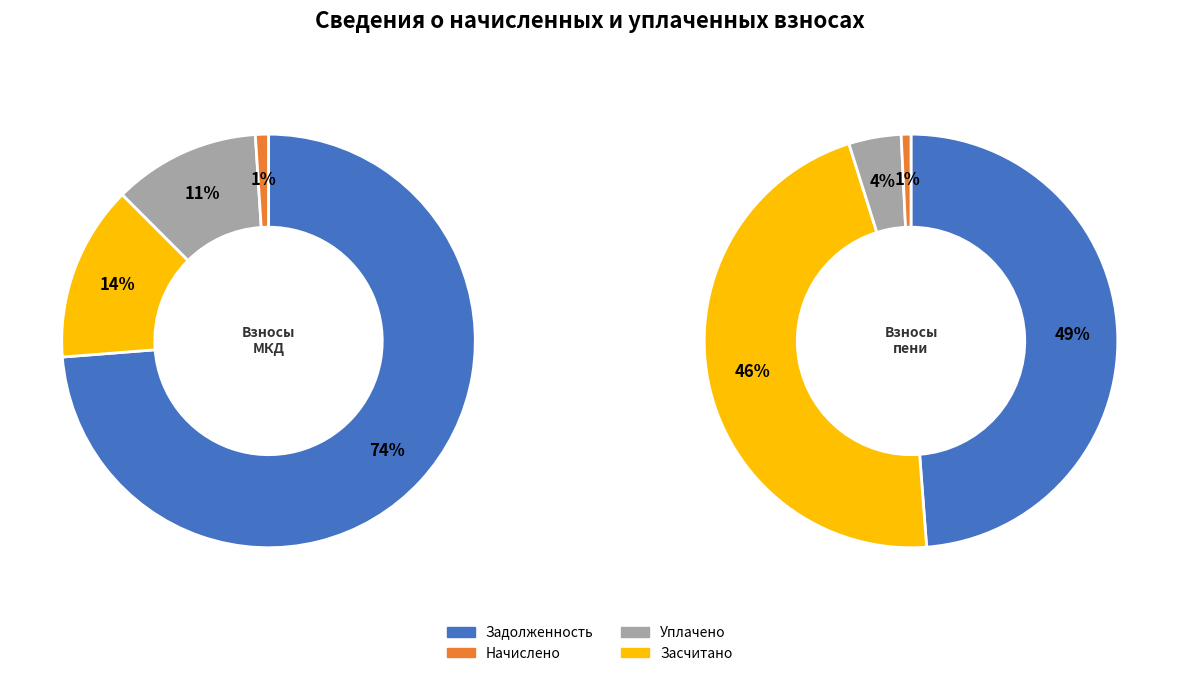

Combined, do 19 and 30 account for over 50%?

No